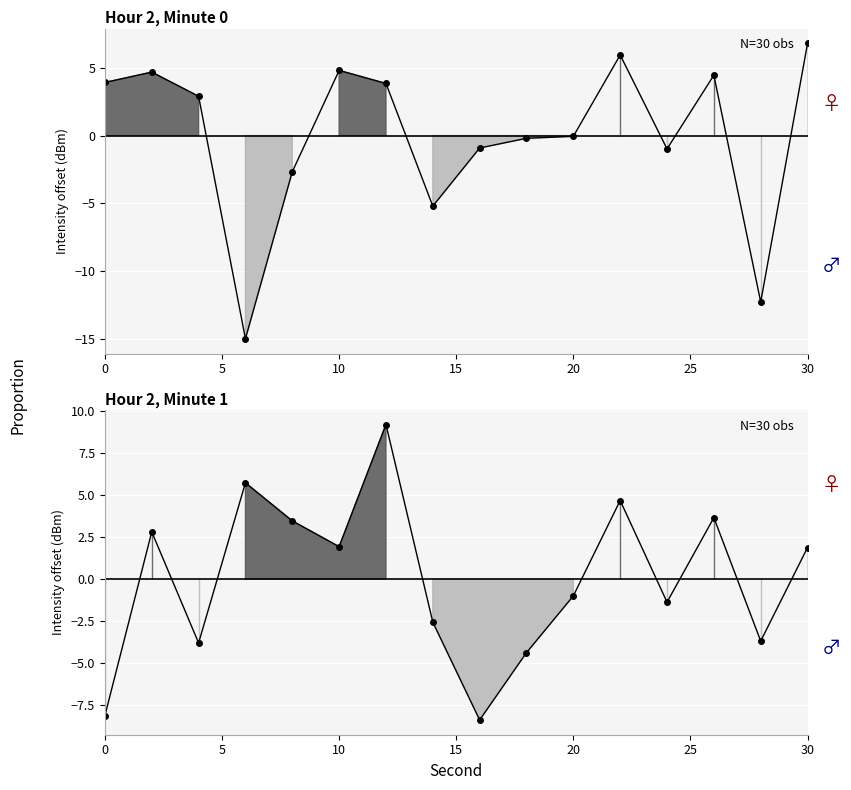

Reading left to right, transcribe all the data shown in this chart.

Minute 0 (upper): 0=3.9	2=4.7	4=2.9	6=-15.0	8=-2.7	10=4.8	12=3.8	14=-5.2	16=-0.9	18=-0.2	20=-0.1	22=5.9	24=-1.0	26=4.4	28=-12.3	30=6.8
Minute 1 (lower): 0=-8.1	2=2.8	4=-3.8	6=5.7	8=3.5	10=1.9	12=9.2	14=-2.6	16=-8.4	18=-4.4	20=-1.0	22=4.7	24=-1.4	26=3.7	28=-3.7	30=1.9